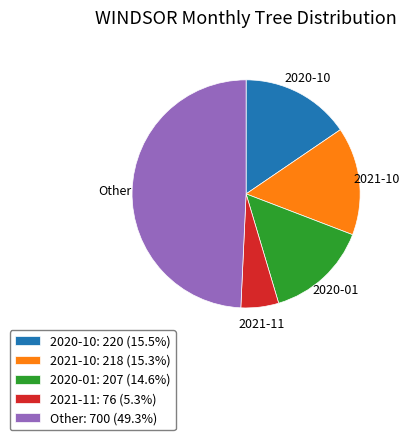

Approximately how many times larger is the value at 2020-10: 220 (15.5%) compared to 2021-11: 76 (5.3%)?

2.9